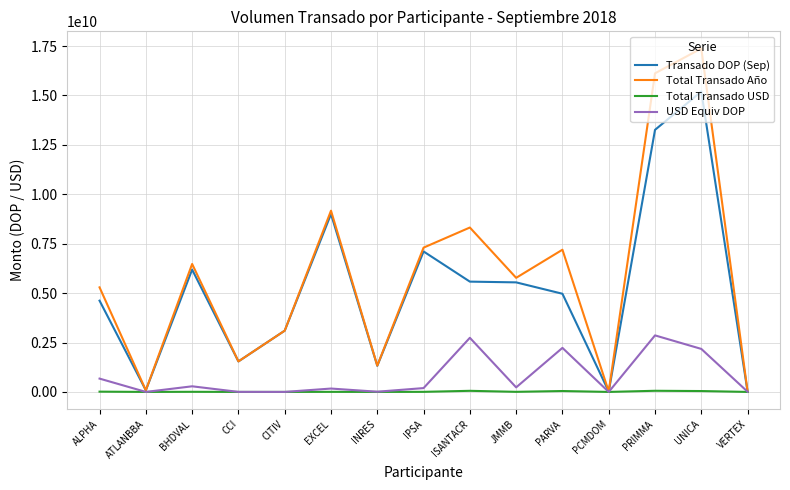

At which category is the sum across all series the highest?

UNICA